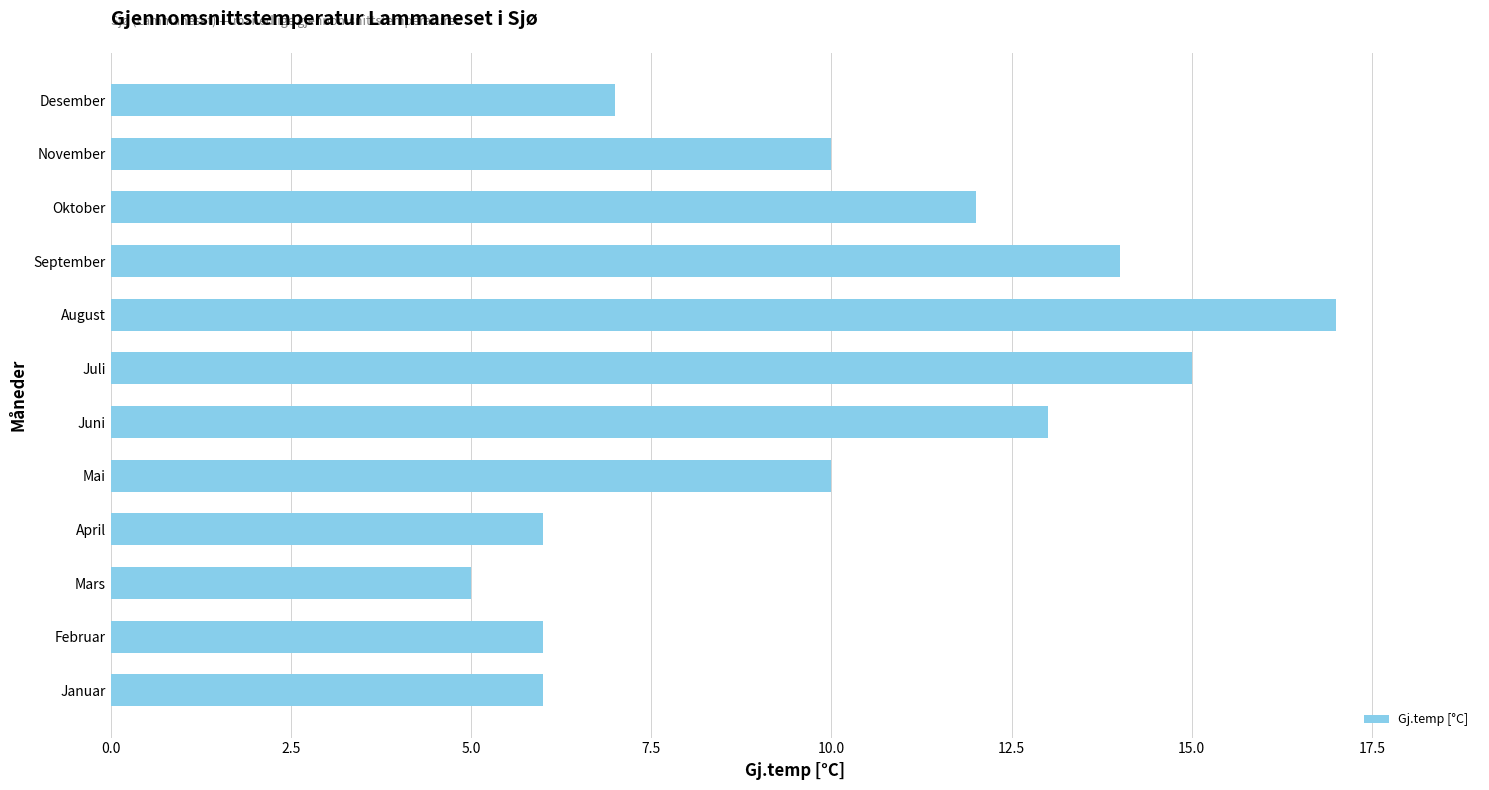

What is the ratio of the value at Oktober to the value at Desember?

1.7